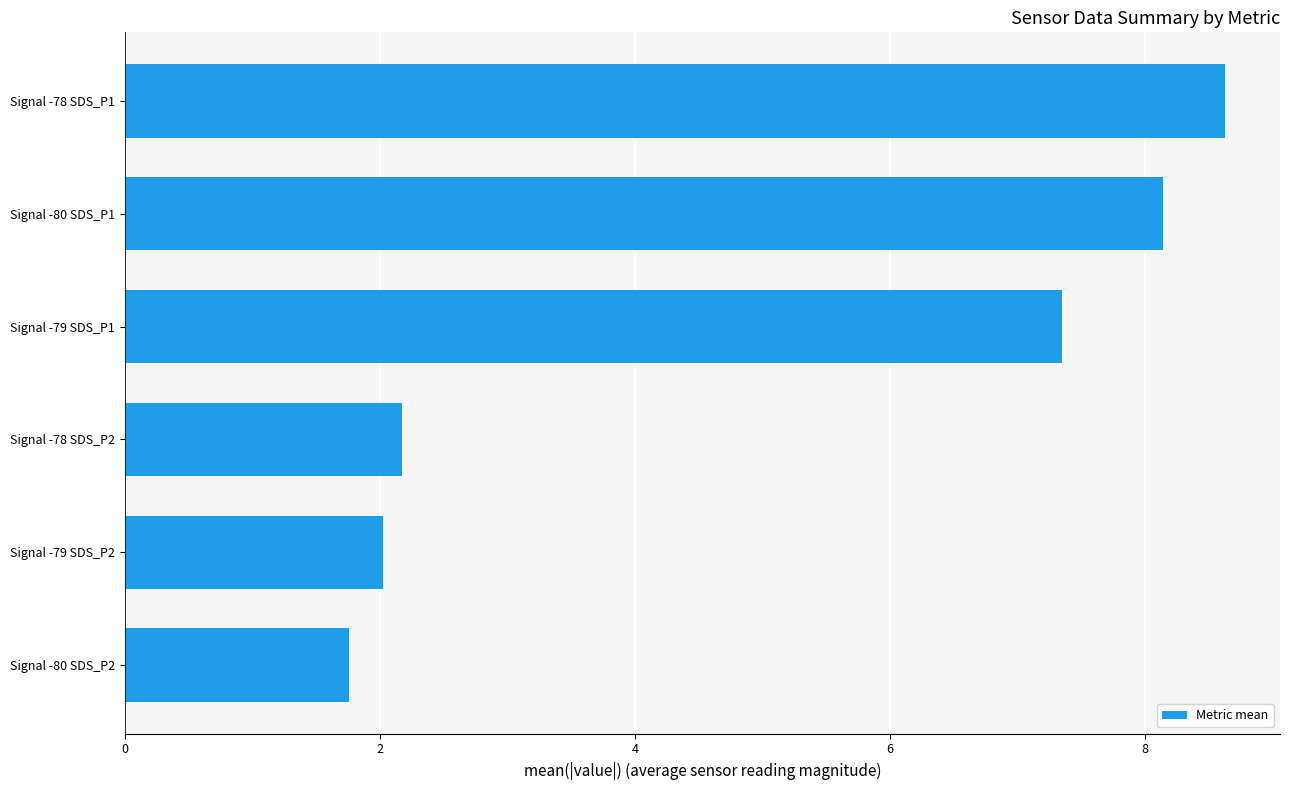

Rank the categories by value from highest to lowest.

Signal -78 SDS_P1, Signal -80 SDS_P1, Signal -79 SDS_P1, Signal -78 SDS_P2, Signal -79 SDS_P2, Signal -80 SDS_P2